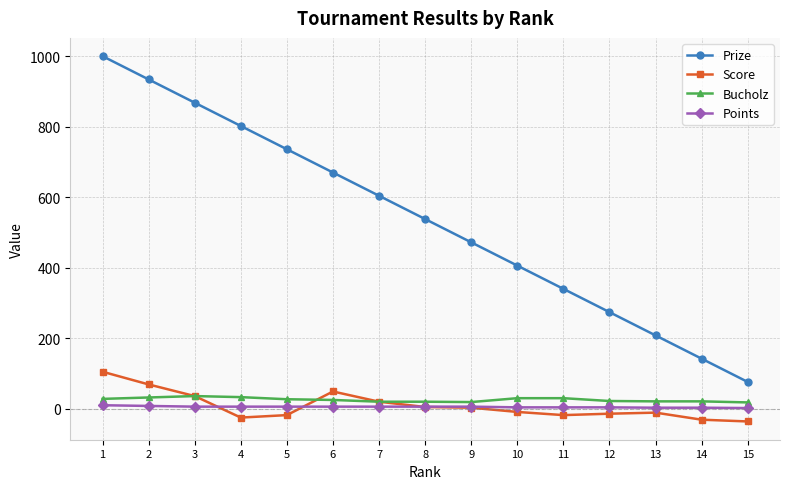

True or false: Bucholz and Prize cross at least once.

False